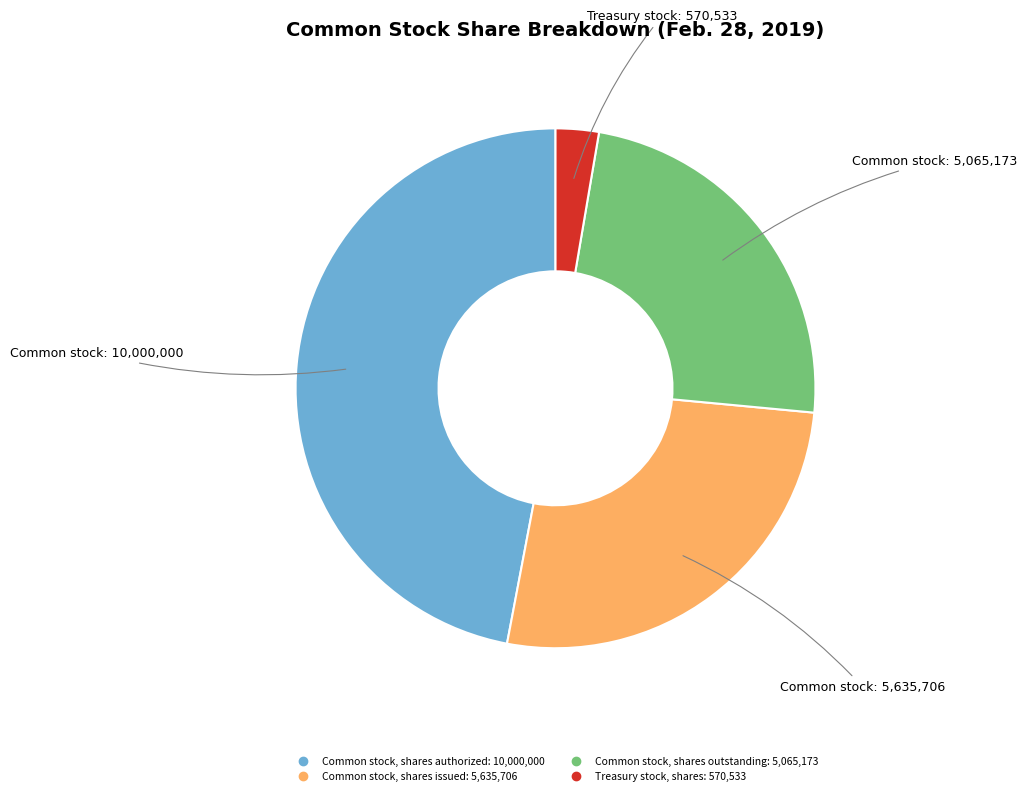

Count the number of slices in the pie.

4